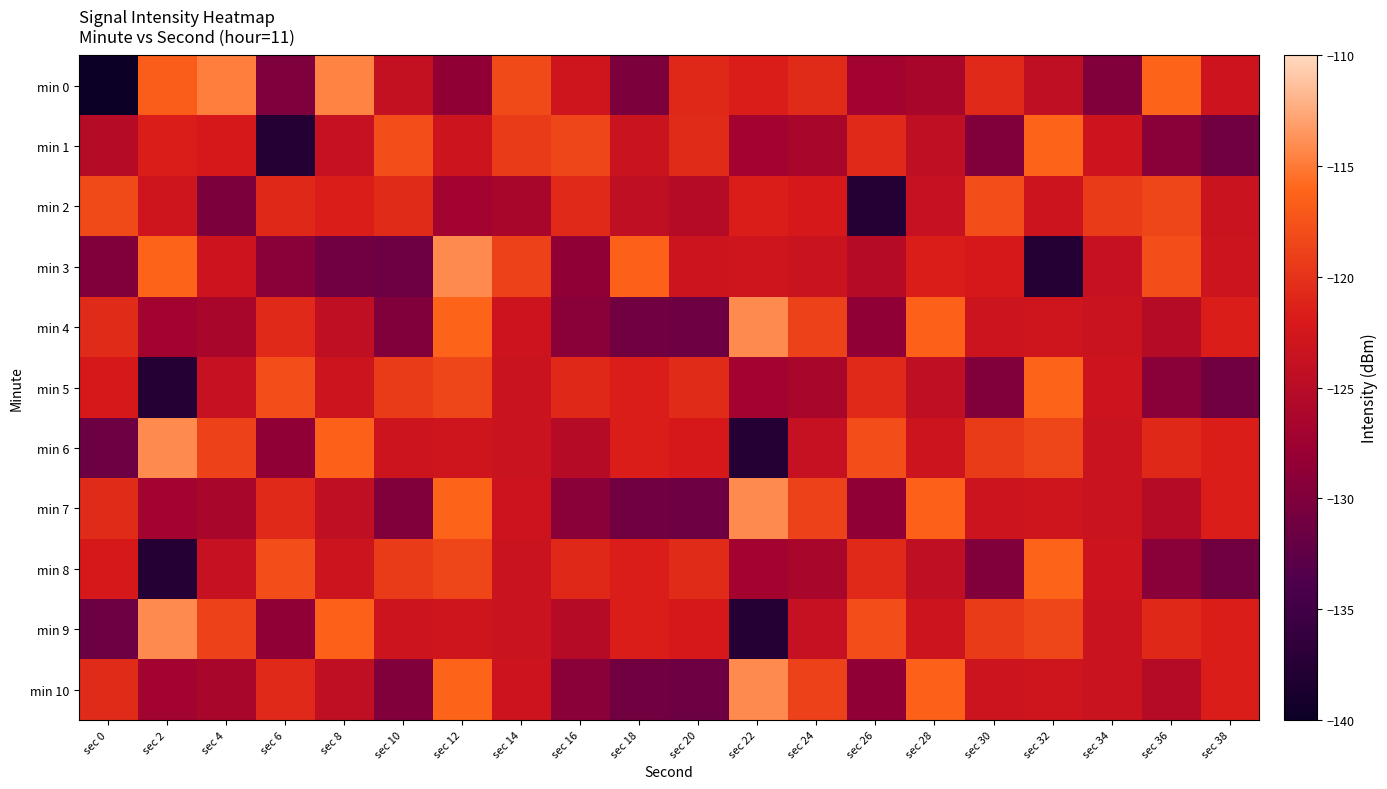

Rank the series by their maximum value, from lowest to highest.

min 2, min 1, min 5, min 8, min 0, min 3, min 4, min 6, min 7, min 9, min 10